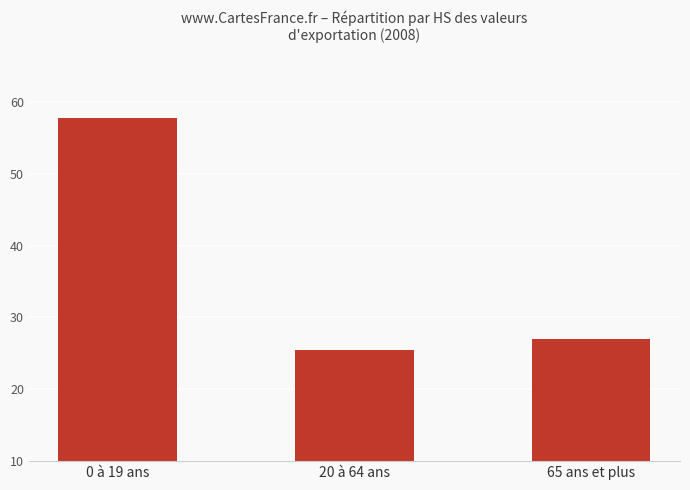

Reading left to right, list all the values displayed in this chart.

57.7	25.5	27.0